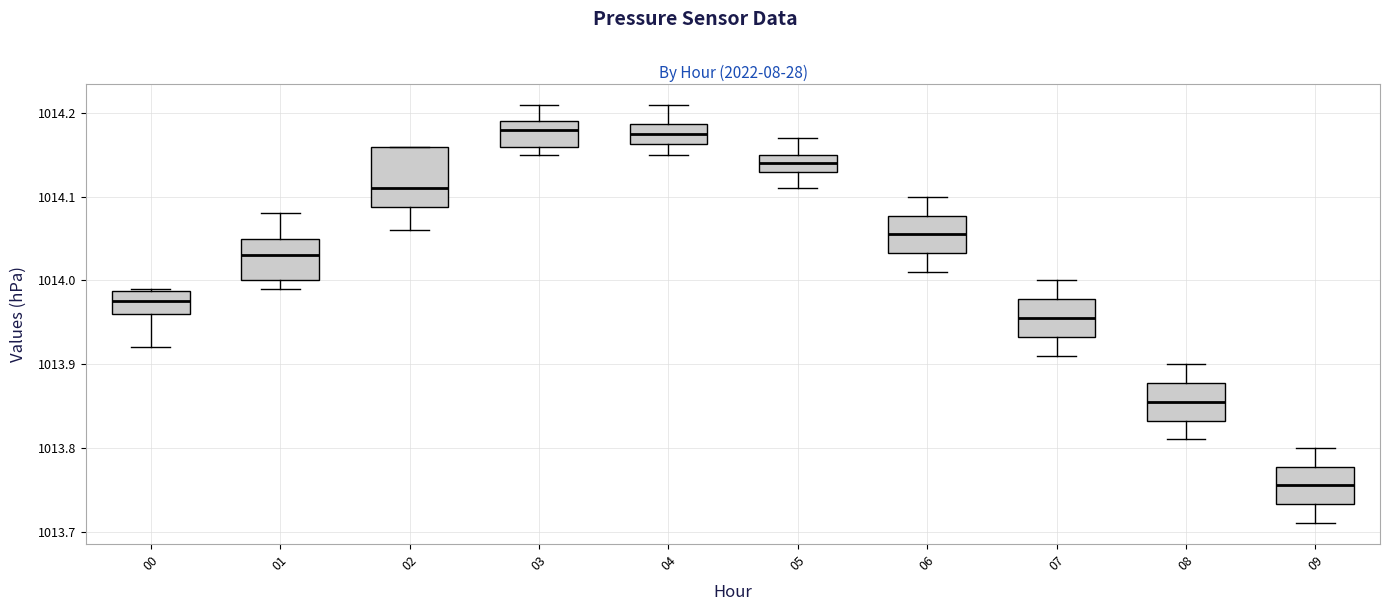

Reading left to right, transcribe this box plot: for each box, give where its median line is, the range the box spans, and where its two whiskers end, as read against the y-axis. The values are not printed on the chart, so give them approximately, as read against the axis.

00: median 1013.98, box 1013.96 to 1013.99, whiskers 1013.92 to 1013.99
01: median 1014.03, box 1014.00 to 1014.05, whiskers 1013.99 to 1014.08
02: median 1014.11, box 1014.09 to 1014.16, whiskers 1014.06 to 1014.16
03: median 1014.18, box 1014.16 to 1014.19, whiskers 1014.15 to 1014.21
04: median 1014.18, box 1014.16 to 1014.19, whiskers 1014.15 to 1014.21
05: median 1014.14, box 1014.13 to 1014.15, whiskers 1014.11 to 1014.17
06: median 1014.06, box 1014.03 to 1014.08, whiskers 1014.01 to 1014.10
07: median 1013.96, box 1013.93 to 1013.98, whiskers 1013.91 to 1014.00
08: median 1013.86, box 1013.83 to 1013.88, whiskers 1013.81 to 1013.90
09: median 1013.76, box 1013.73 to 1013.78, whiskers 1013.71 to 1013.80